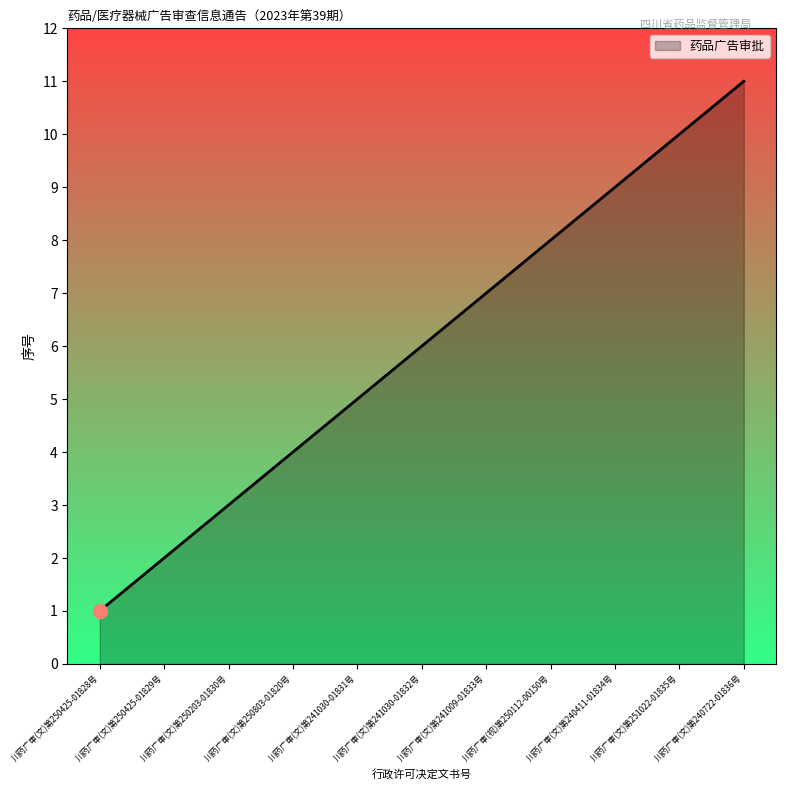

What is the smallest value displayed?

1